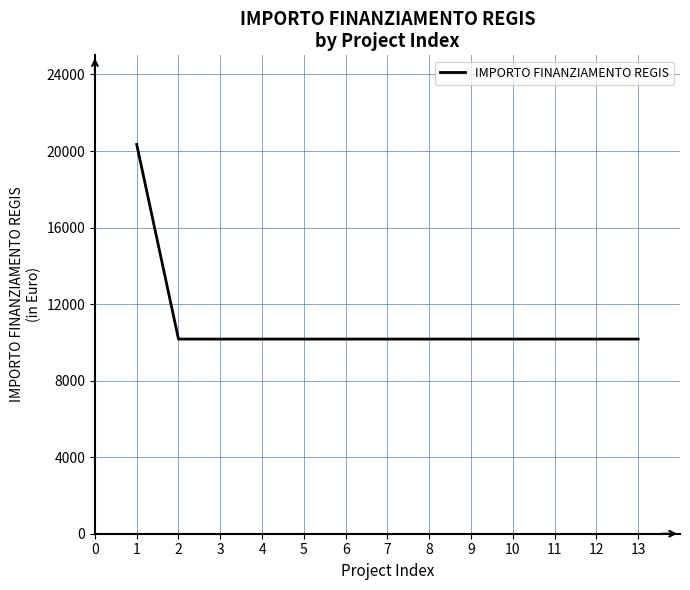

Approximately how many times larger is the value at 7 compared to 12?

1.0